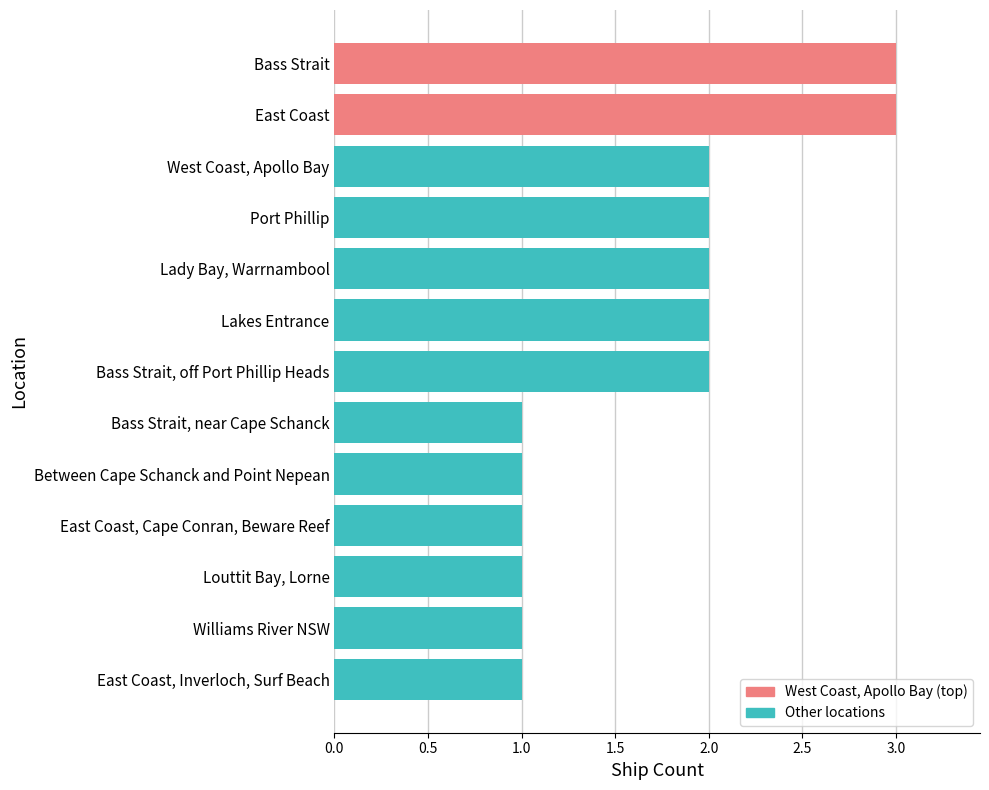

What is the ratio of the value at West Coast, Apollo Bay to the value at Between Cape Schanck and Point Nepean?

2.0